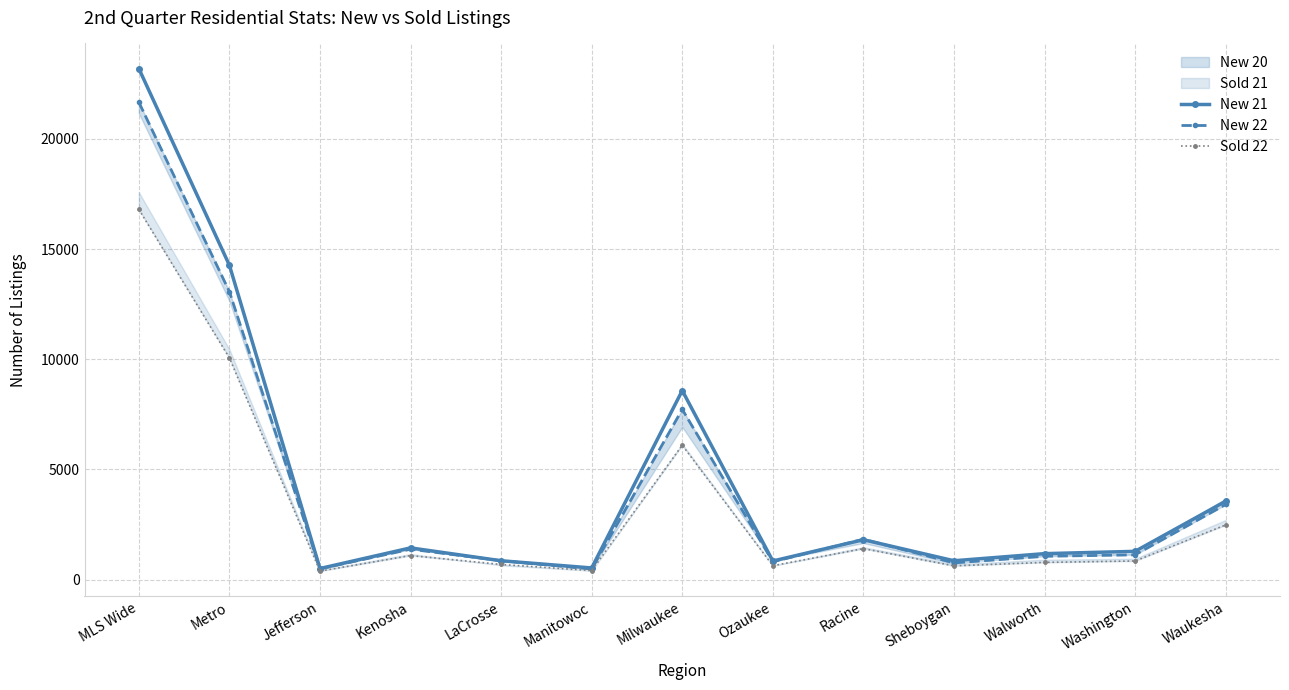

The Sold 22 series shows 375 at LaCrosse. True or false?

False